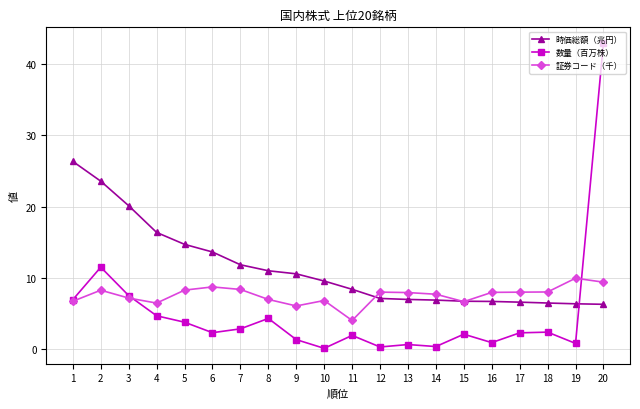

What is the greatest value displayed?

43.0